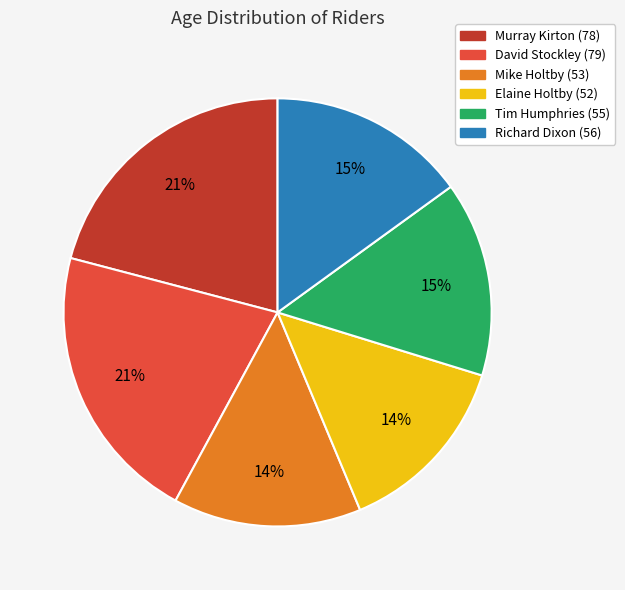

How many slices are in this pie chart?

6